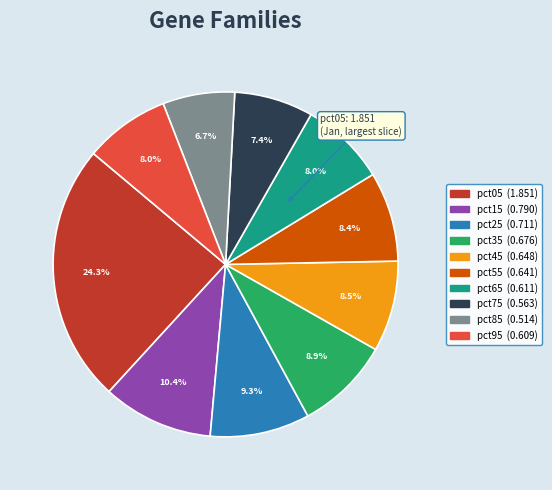

Is there a majority slice in this chart?

No